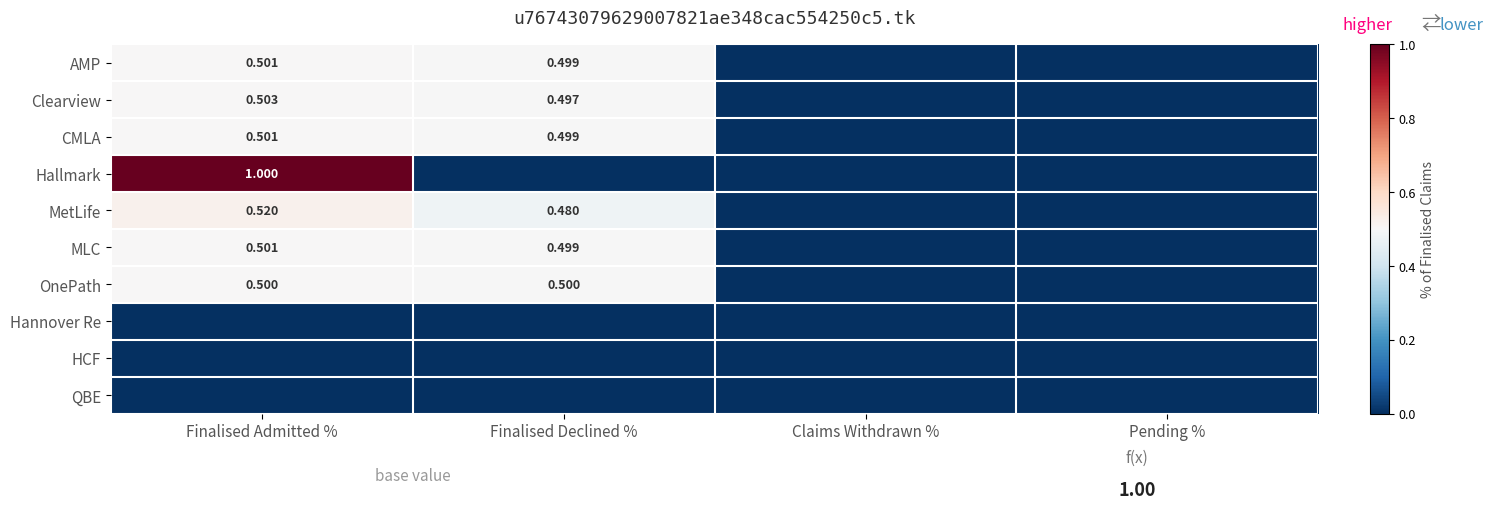

At which category does the chart reach its minimum across all series?

Claims Withdrawn %